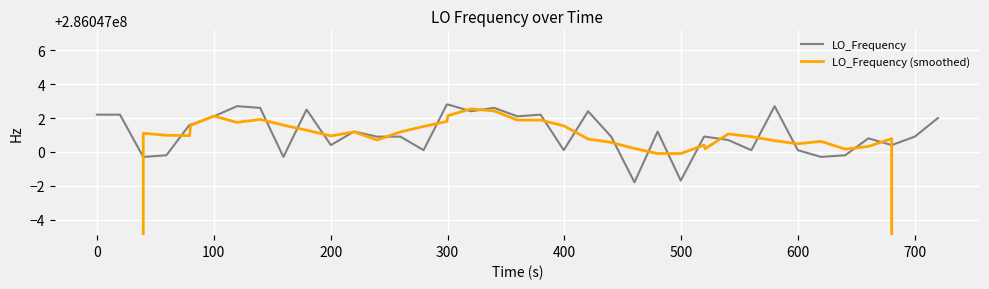

What is the difference between the highest and lowest values at 300?

0.6